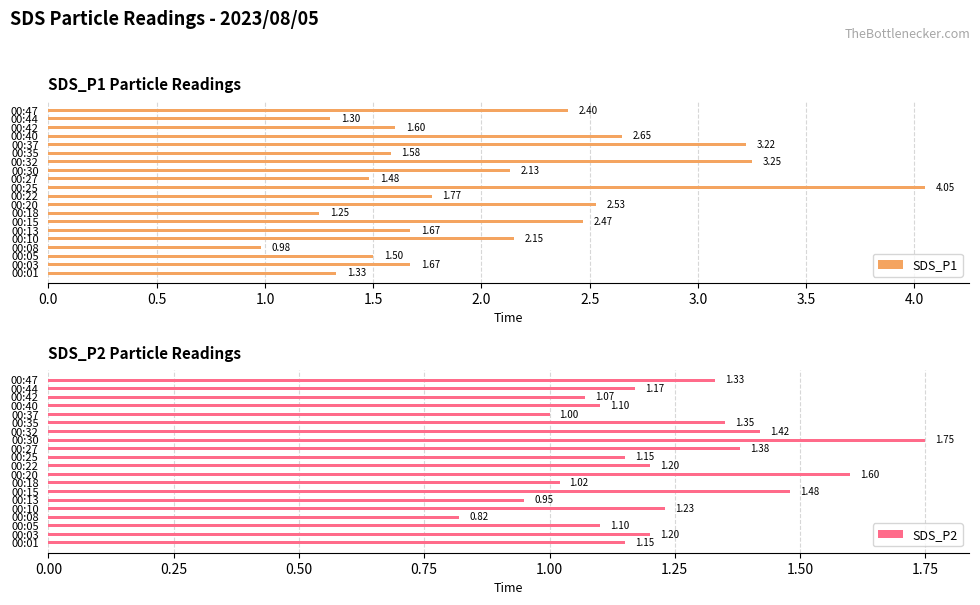

What is the sum of the SDS_P1 values at 00:10 and 00:27?

3.6